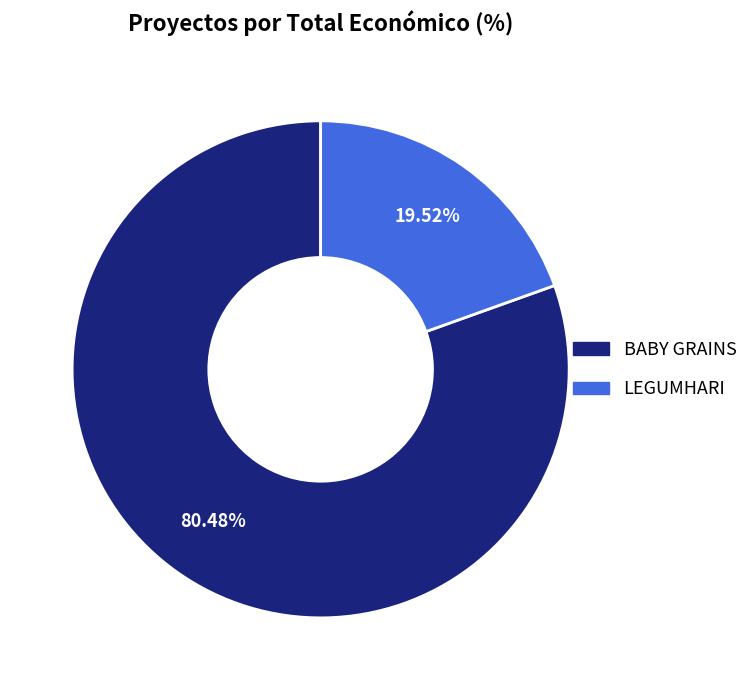

Which slice is the largest?

BABY GRAINS